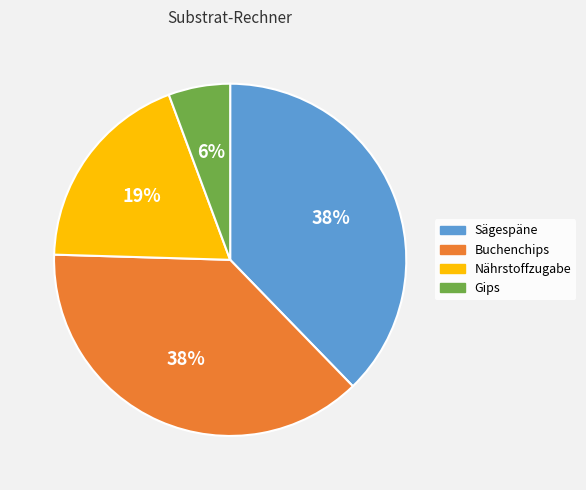

What percentage is the Gips slice, to the nearest percent?

6%